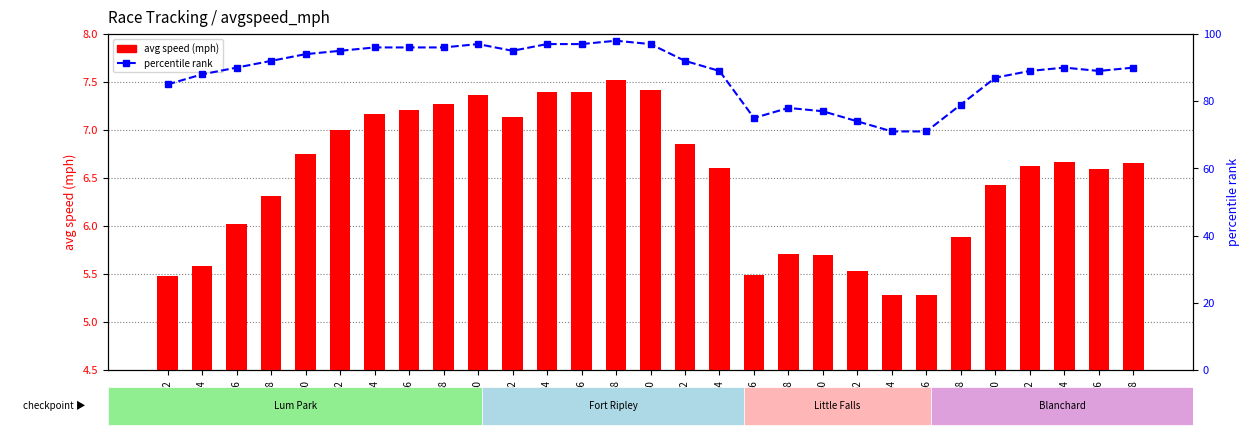

Where is percentile rank nearest to the value 84?

22